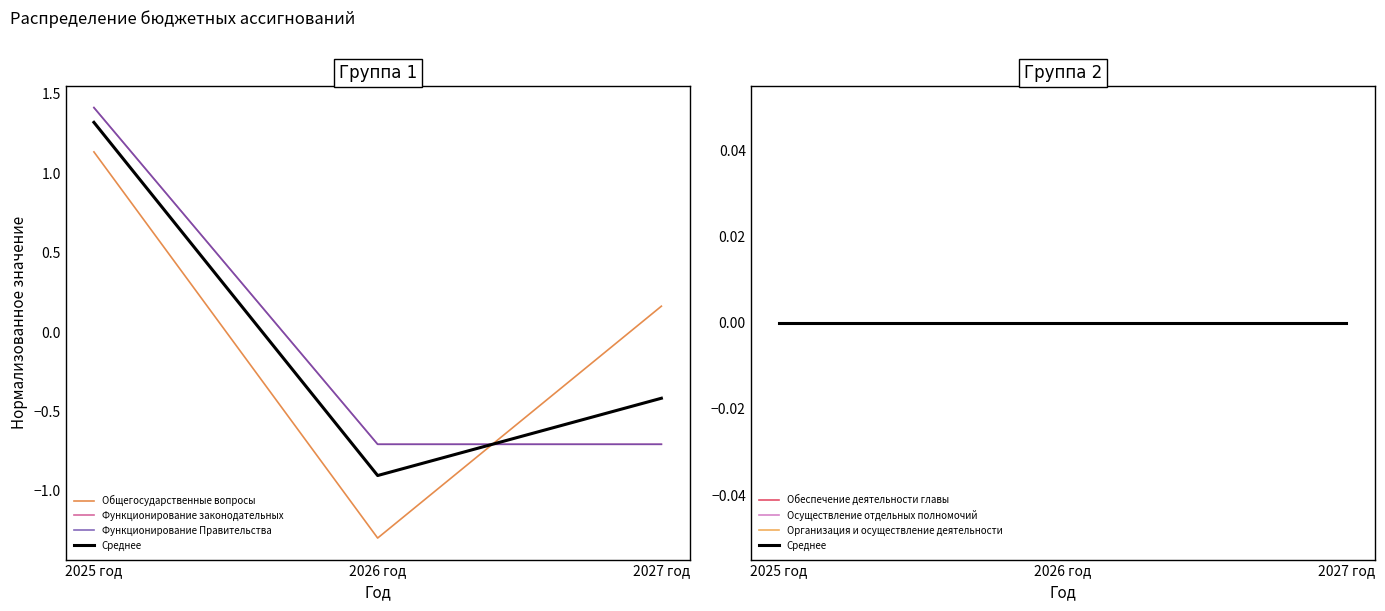

List the labels in order of Функционирование Правительства value, smallest first.

2026 год, 2027 год, 2025 год